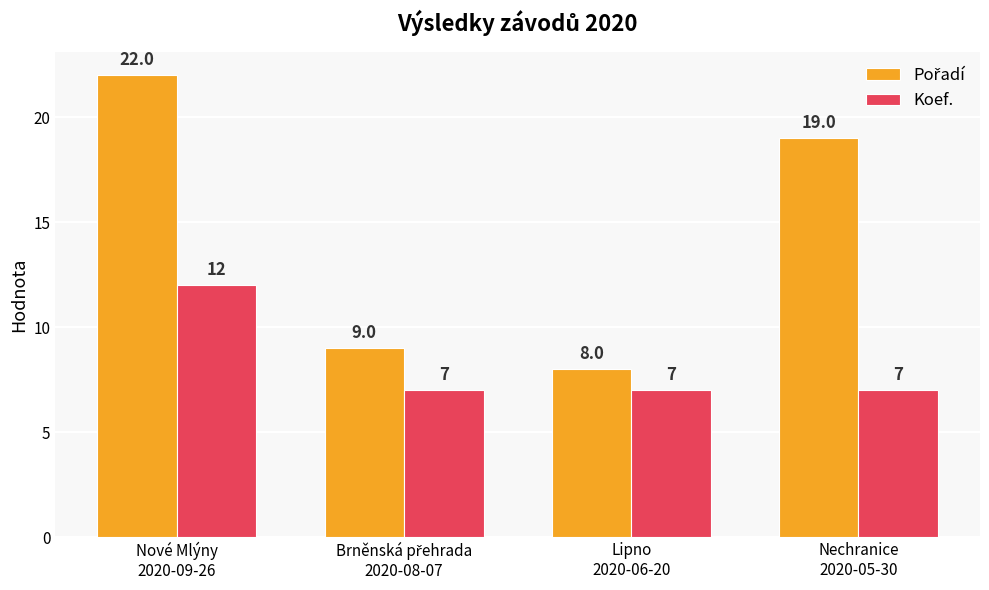

What is the highest value of the Koef. series?

12